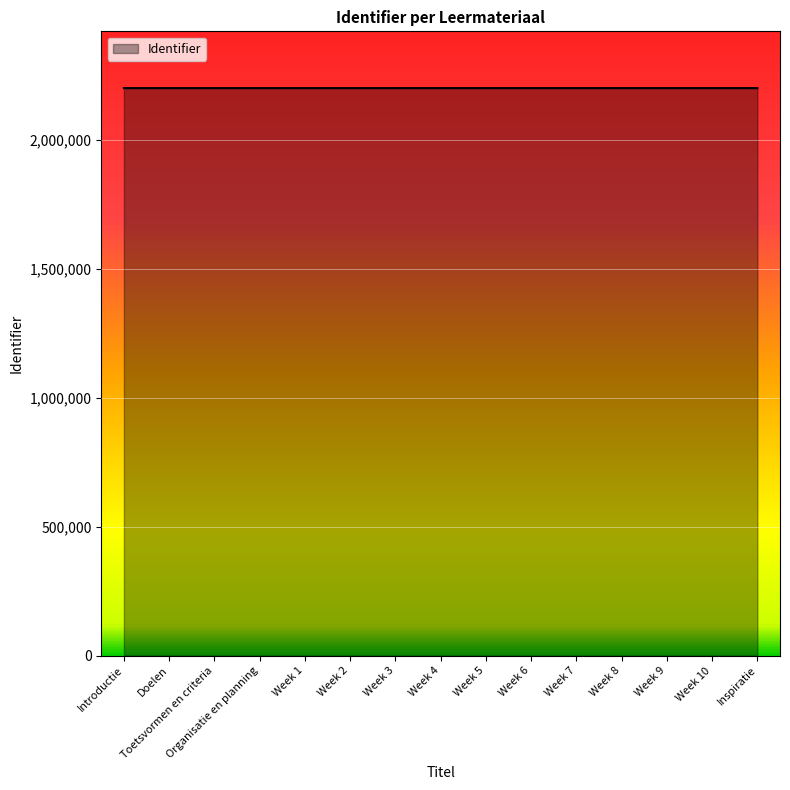

How many lines are shown in the chart?

1